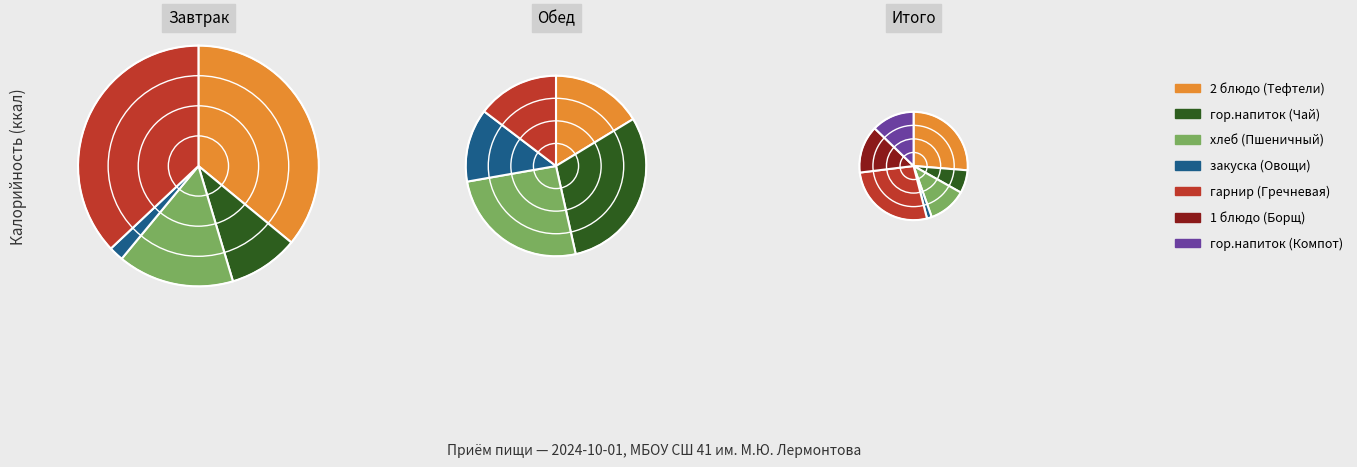

Count the number of slices in the pie.

7